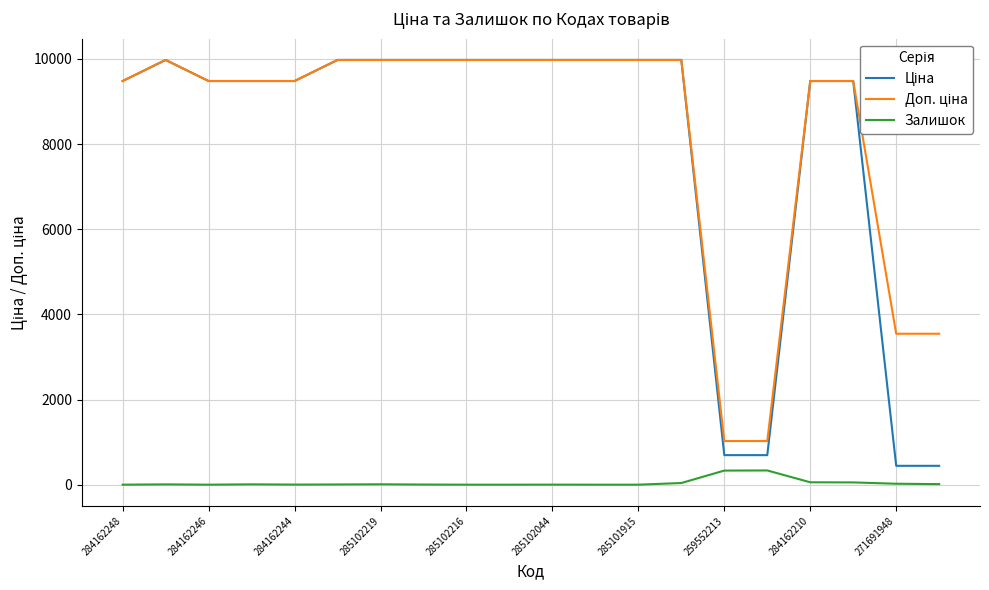

The Залишок series shows 0.0 at 285102216. True or false?

True